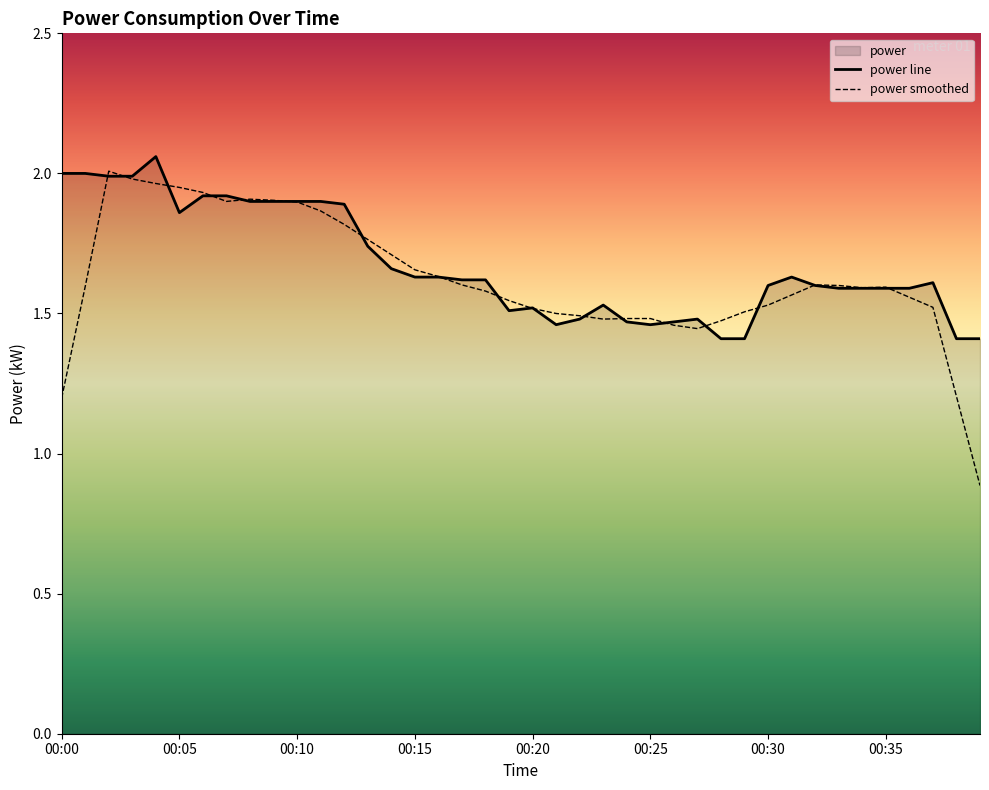

Reading right to left, extract all data points from this chart.

1.4	1.4	1.6	1.6	1.6	1.6	1.6	1.6	1.6	1.6	1.4	1.4	1.5	1.5	1.5	1.5	1.5	1.5	1.5	1.5	1.5	1.6	1.6	1.6	1.6	1.7	1.7	1.9	1.9	1.9	1.9	1.9	1.9	1.9	1.9	2.1	2.0	2.0	2.0	2.0